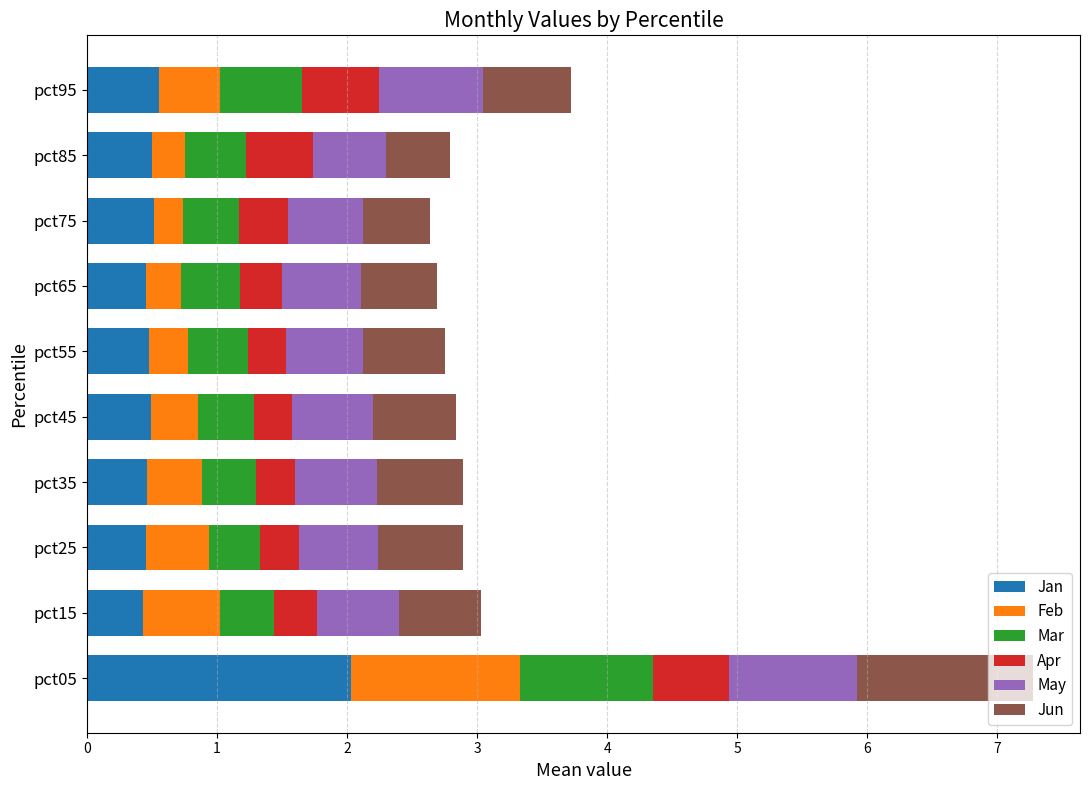

At which category is the sum across all series the highest?

pct05